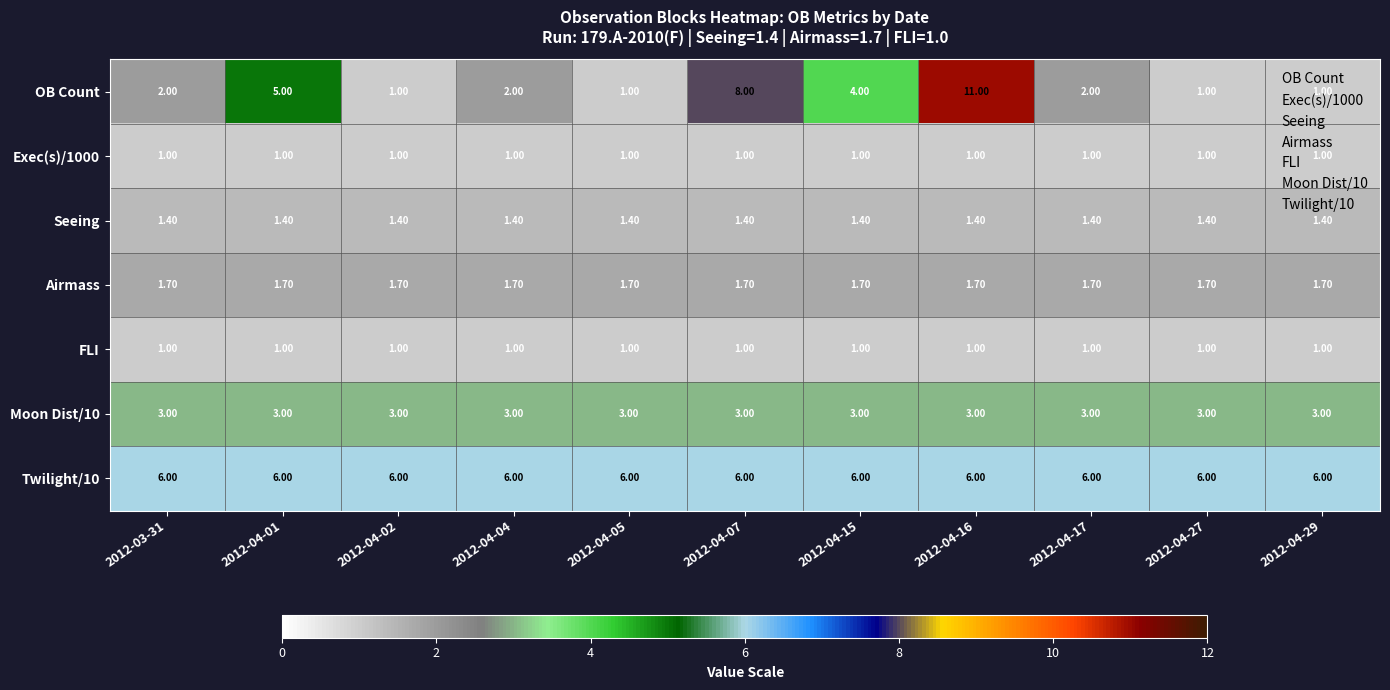

Between 2012-04-02 and 2012-04-07, which series saw the biggest shift?

OB Count